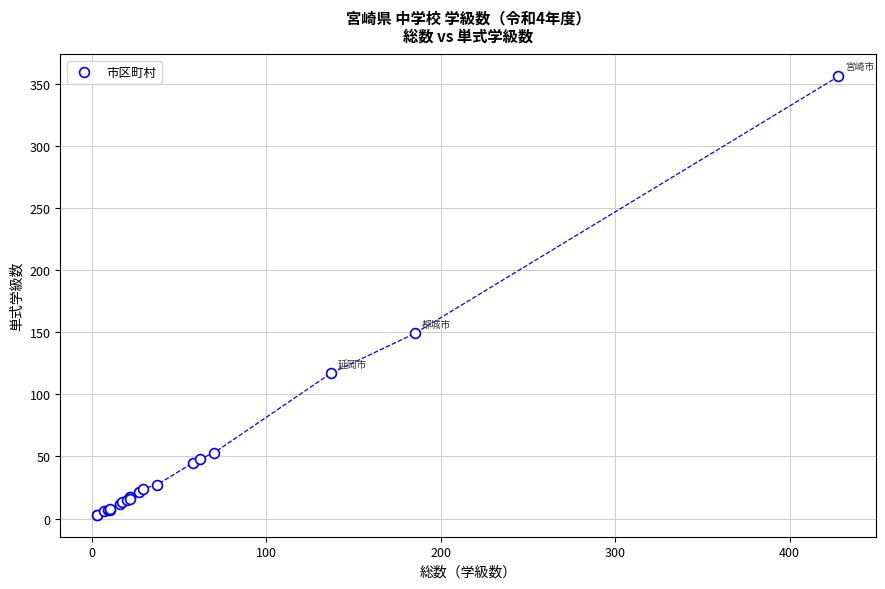

What Y value in the scatter plot is closest to 179?

149